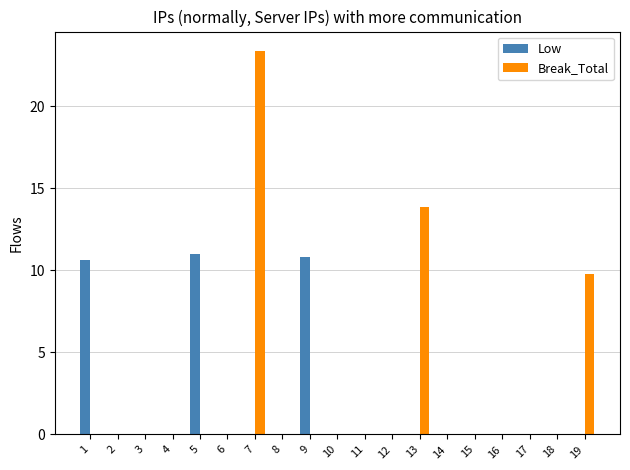

At which label does Break_Total reach its peak?

7